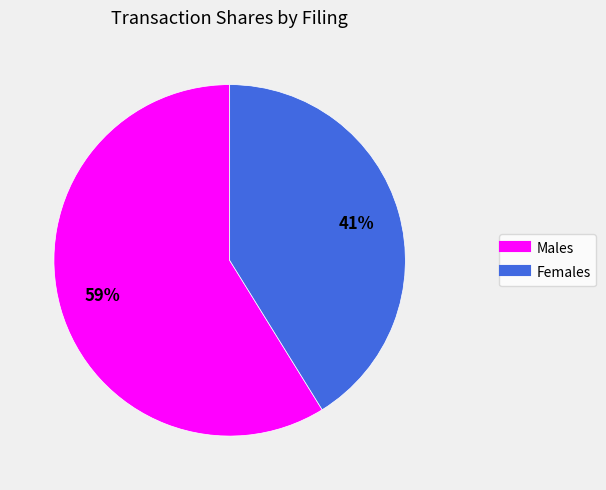

Does any single category account for the majority?

Yes